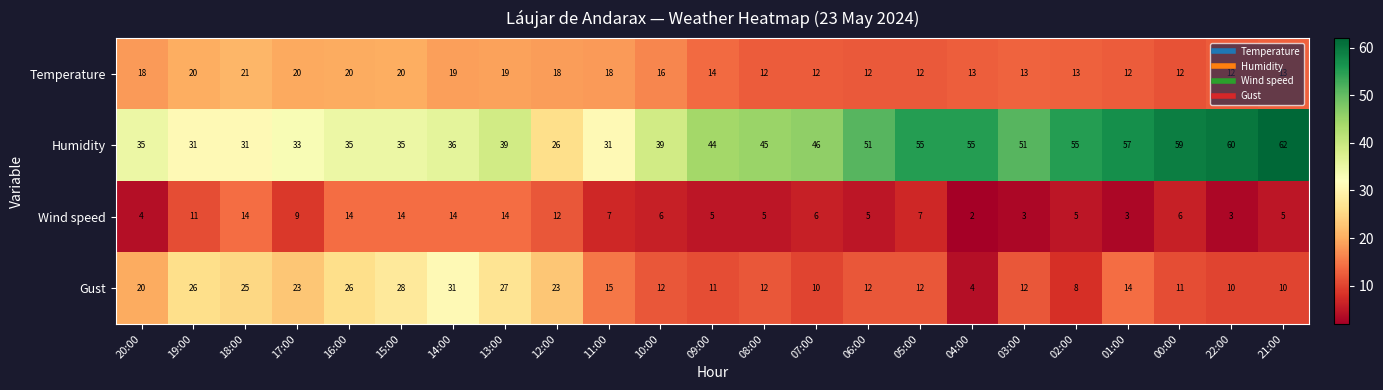

True or false: Humidity has a value of 101 at 00:00.

False